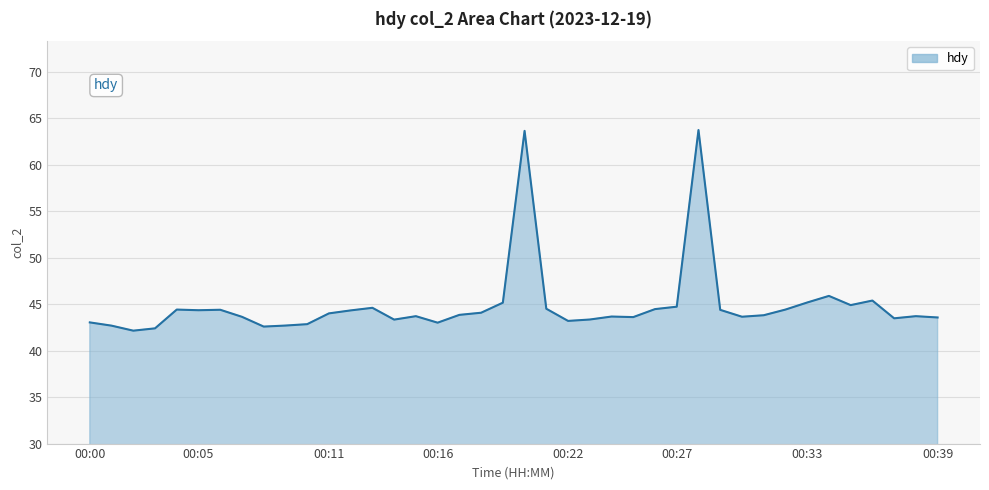

What is the maximum value shown in the chart?

63.7